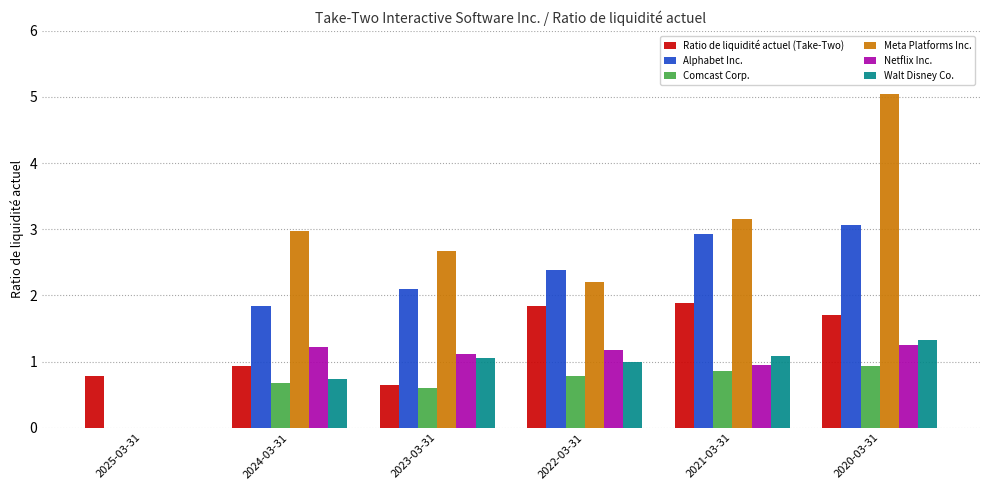

The value of Ratio de liquidité actuel (Take-Two) at 2021-03-31 is 1.9. True or false?

True